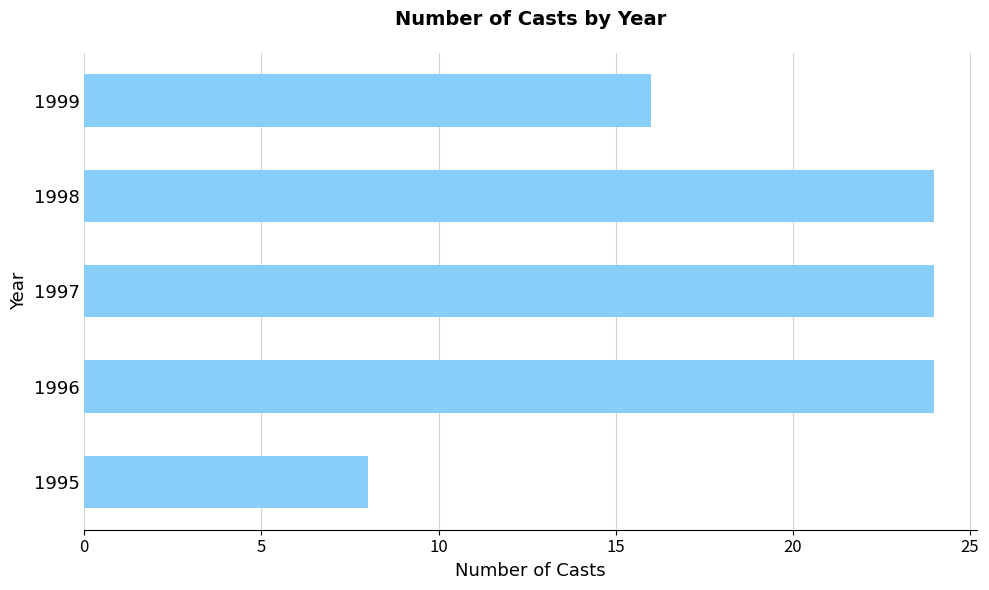

Reading top to bottom, what are all the values shown in this chart?

16	24	24	24	8